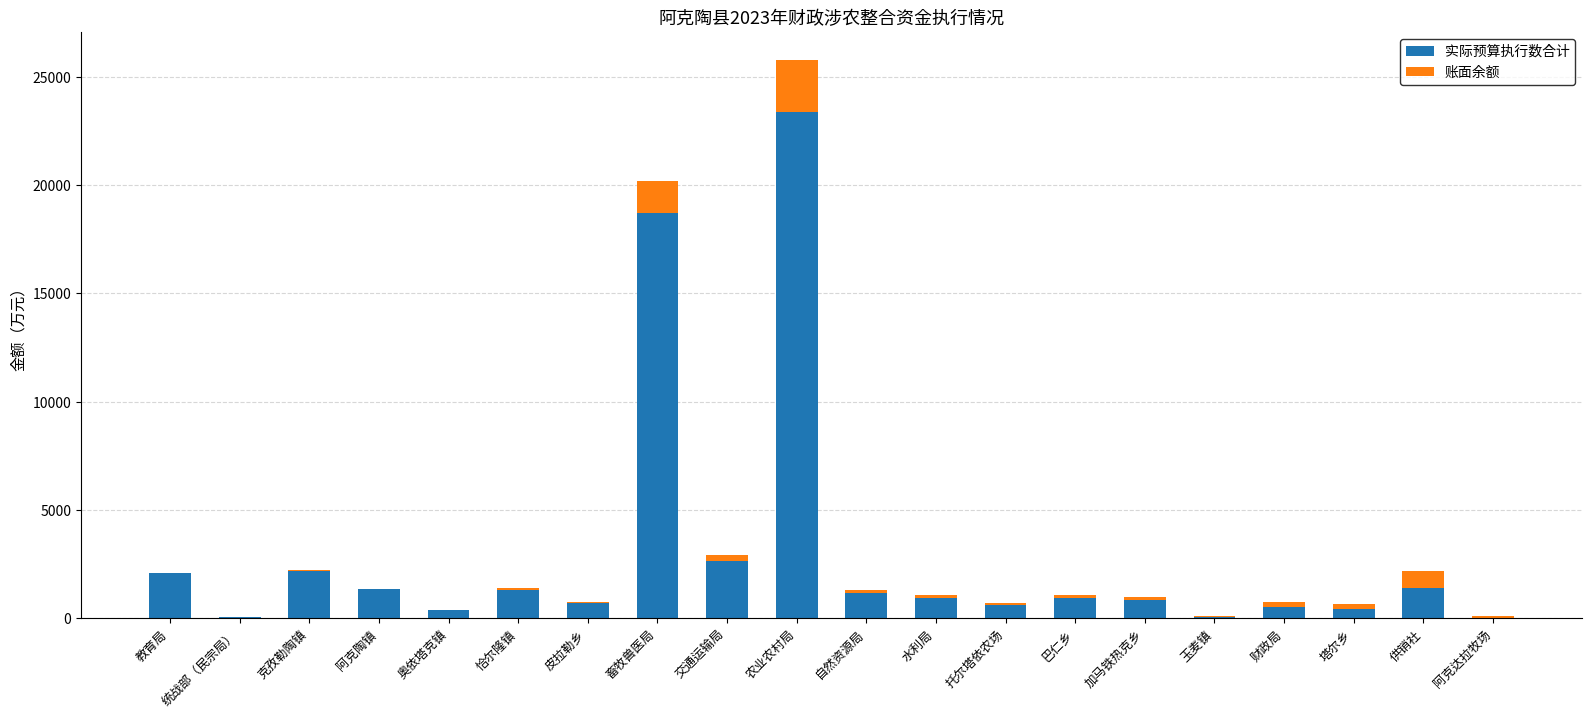

True or false: 实际预算执行数合计 has a value of 32989.9 at 农业农村局.

False